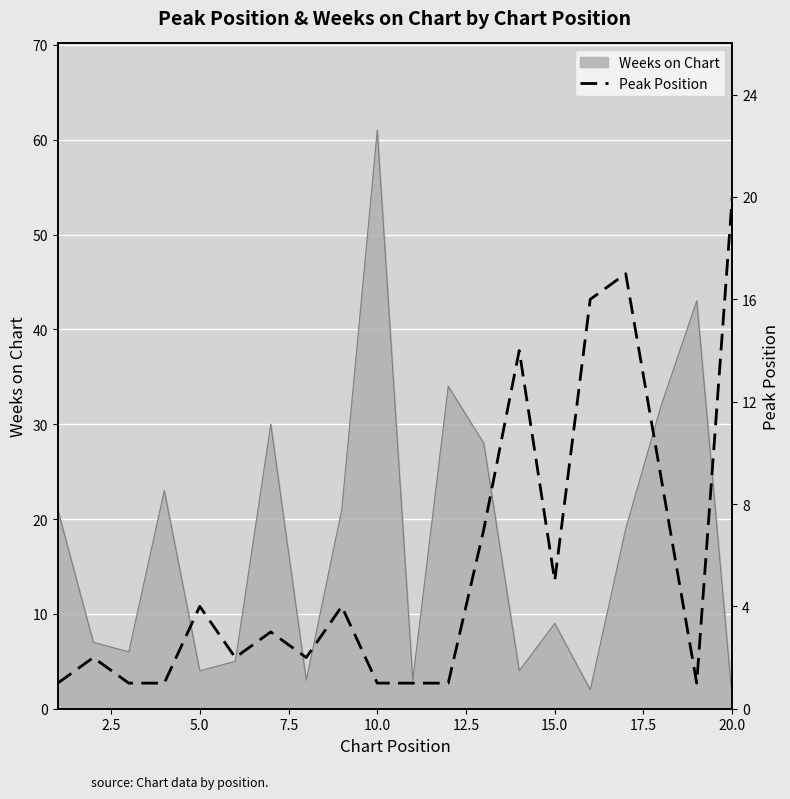

At which label does Weeks on Chart reach its peak?

10.0